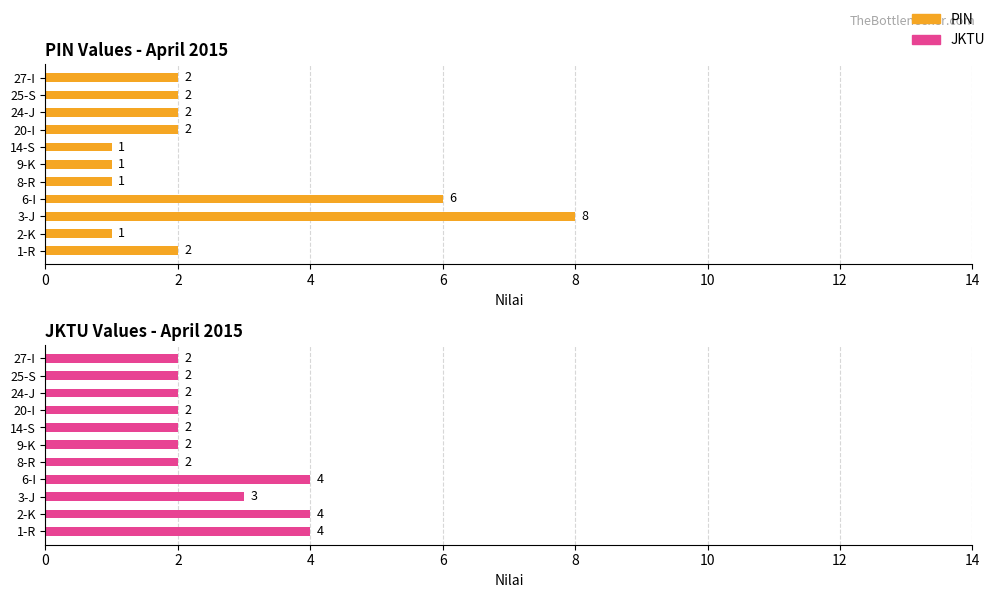

Is the value of JKTU at 6-I greater than the value of PIN at 2-K?

Yes